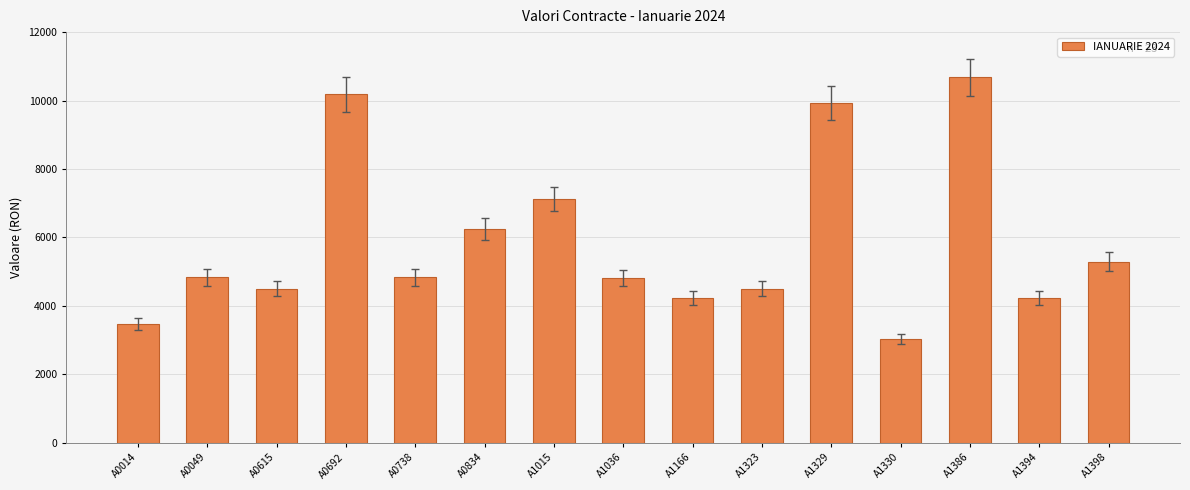

Which has a higher value, A1394 or A0014?

A1394